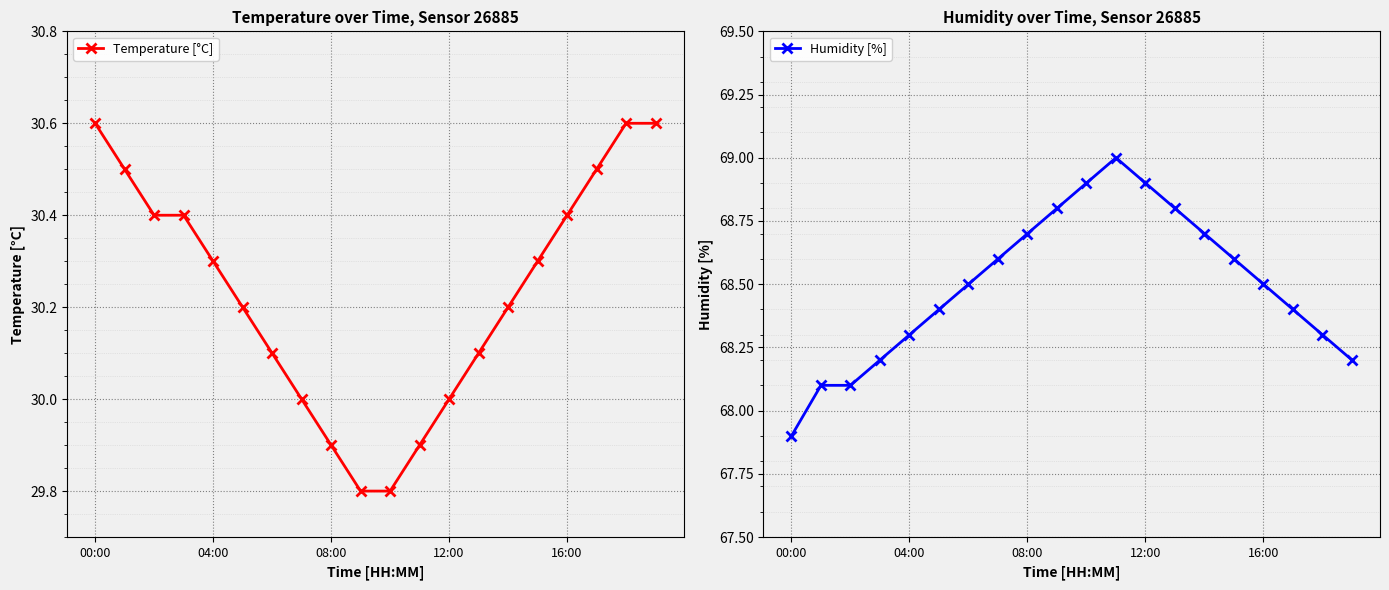

Is it true that Temperature [°C] equals 44.3 at 7?

False